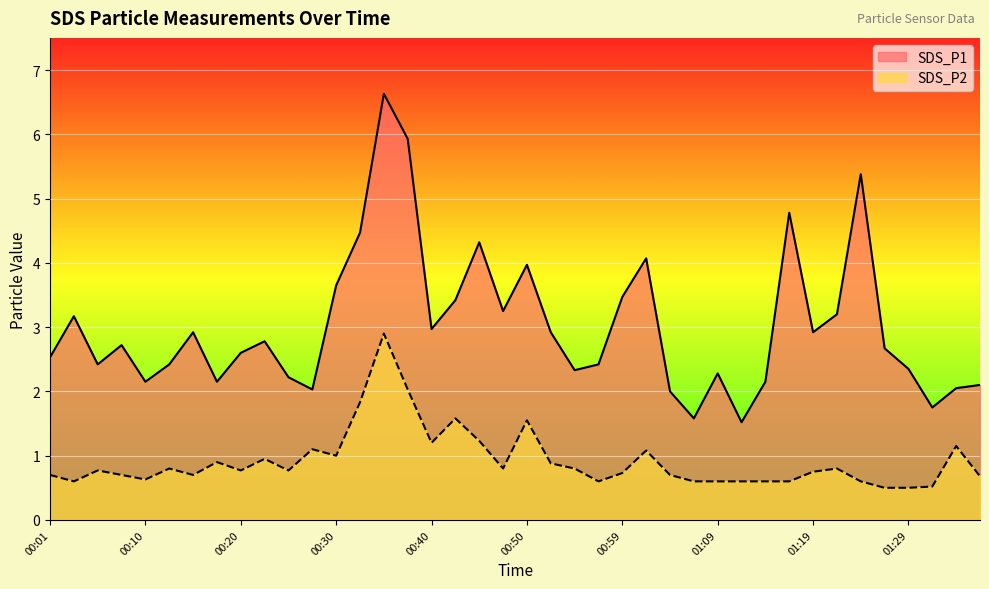

What is the approximate value of SDS_P2 at 00:25?

0.8